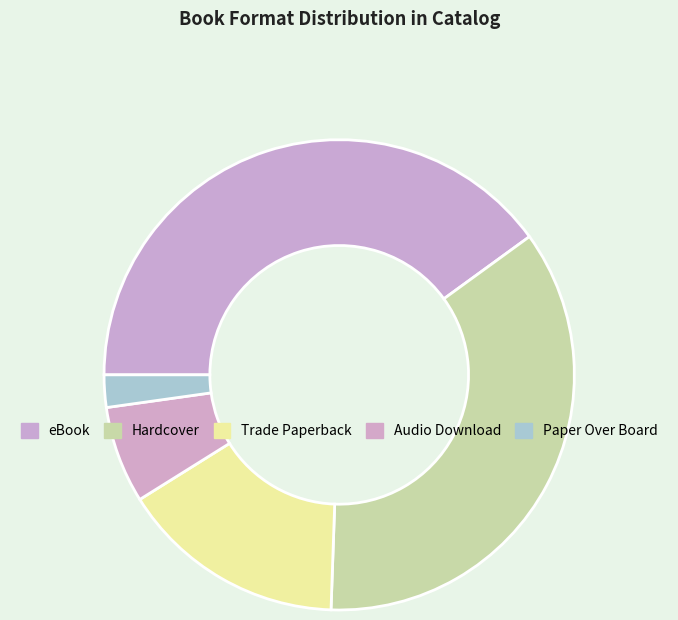

How many segments does this pie chart have?

5